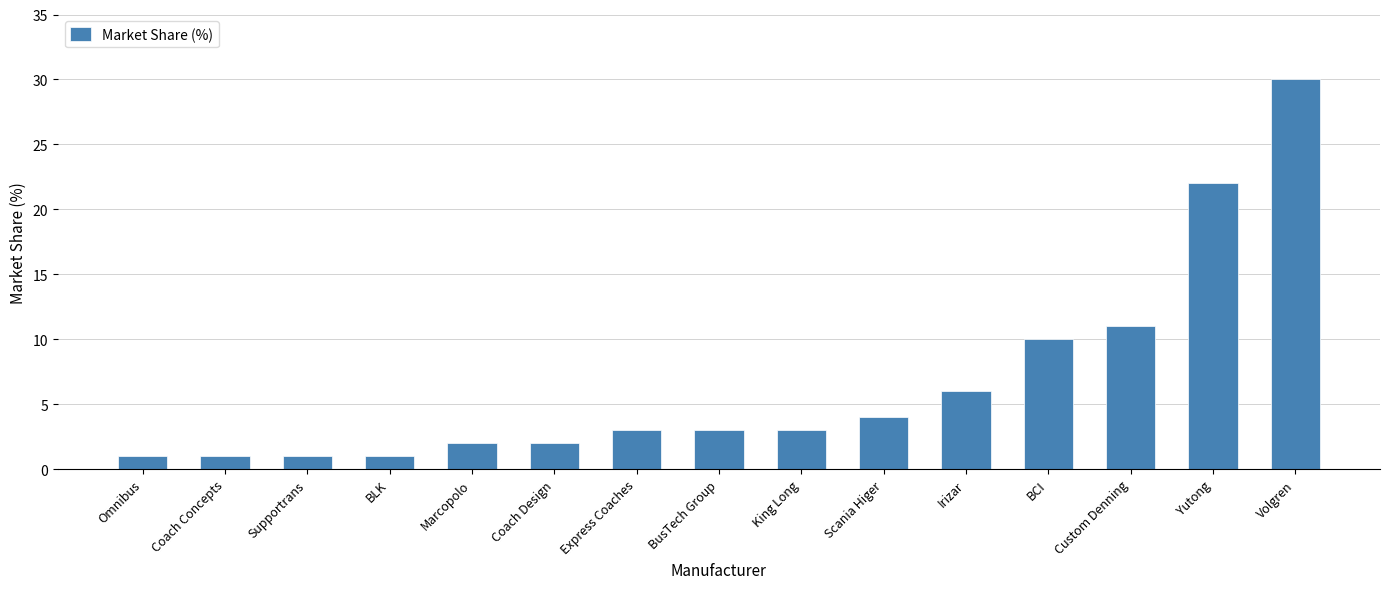

What is the value of the 1st bar from the left?

1